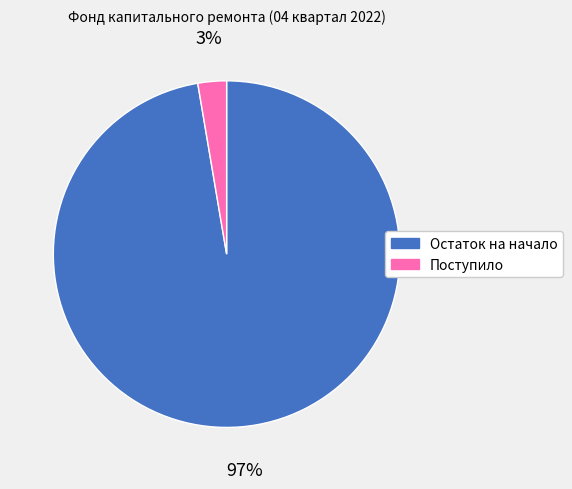

To the nearest percent, what is the combined percentage of Остаток на начало and Поступило?

100%